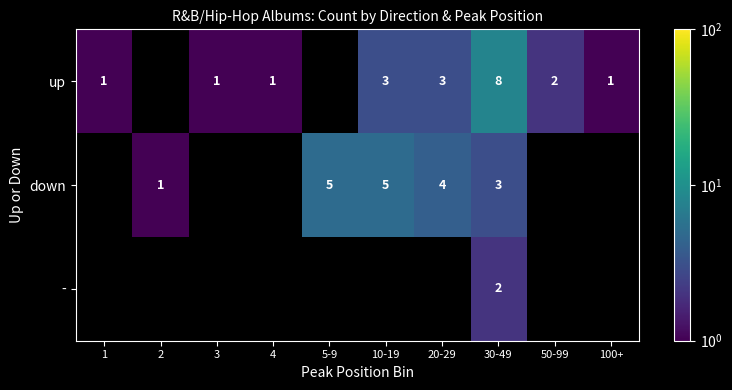

Is the value of - at 30-49 greater than the value of up at 100+?

Yes